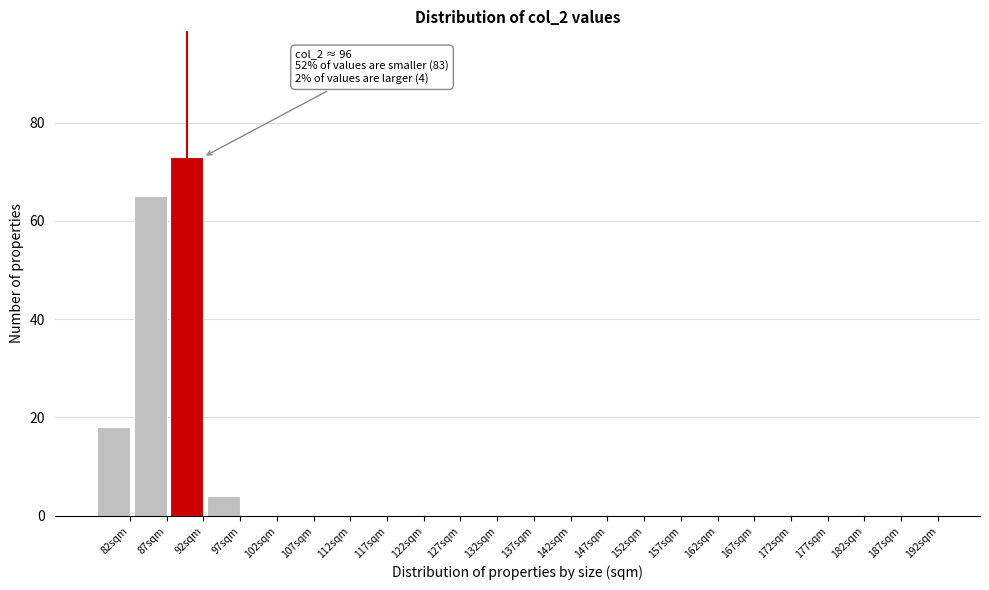

Reading left to right, transcribe all the data shown in this chart.

82sqm=18	87sqm=65	92sqm=73	97sqm=4	102sqm=0	107sqm=0	112sqm=0	117sqm=0	122sqm=0	127sqm=0	132sqm=0	137sqm=0	142sqm=0	147sqm=0	152sqm=0	157sqm=0	162sqm=0	167sqm=0	172sqm=0	177sqm=0	182sqm=0	187sqm=0	192sqm=0